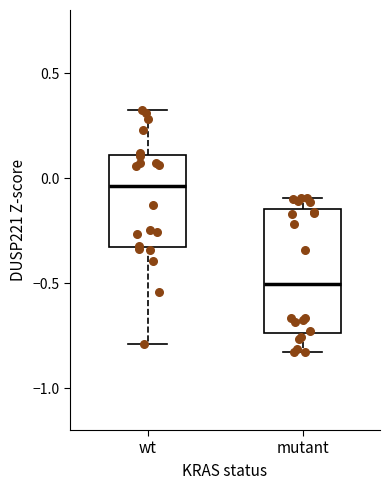

Which box is the tallest, from its lower edge to its upper edge?

mutant